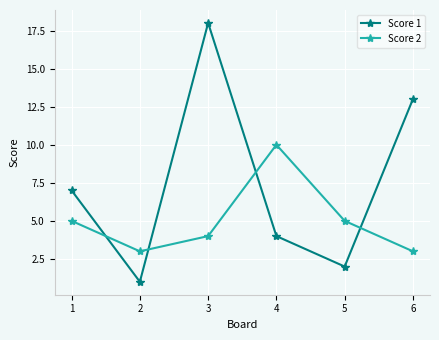

How many data points in Score 1 are less than 7?

3